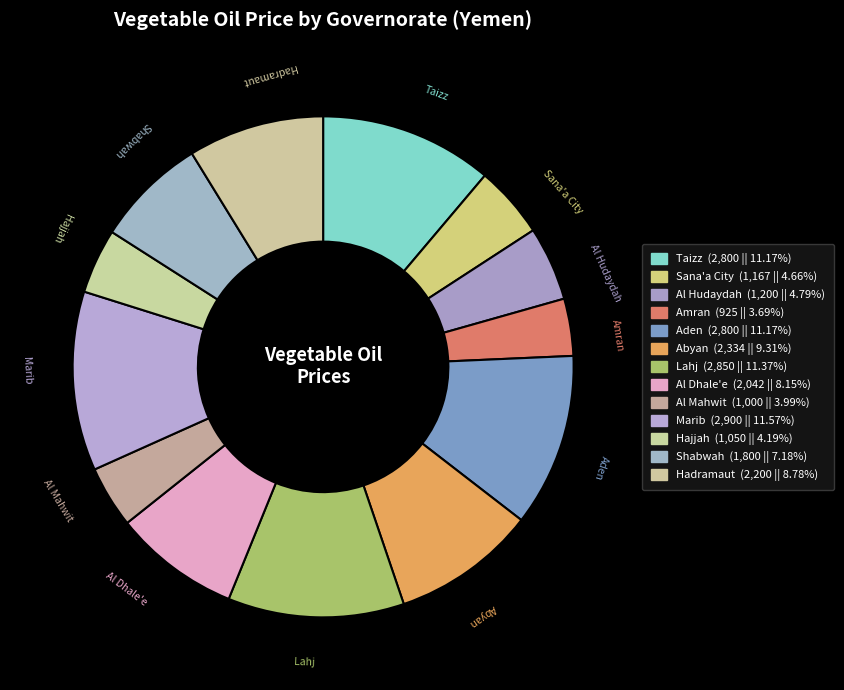

Count the number of slices in the pie.

13